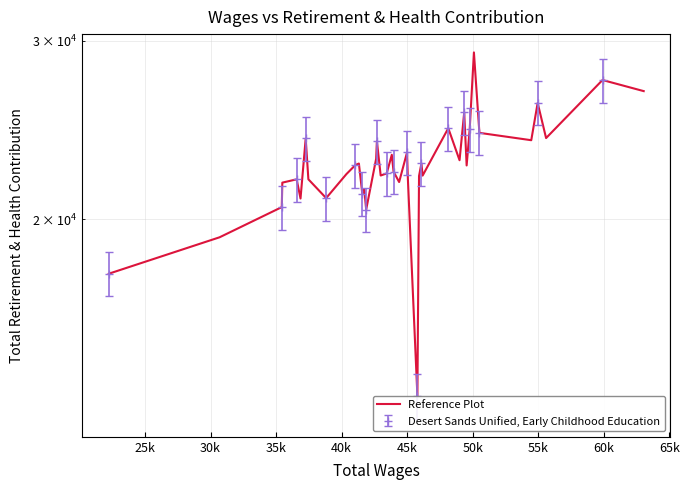

What is the smallest value displayed?

13387